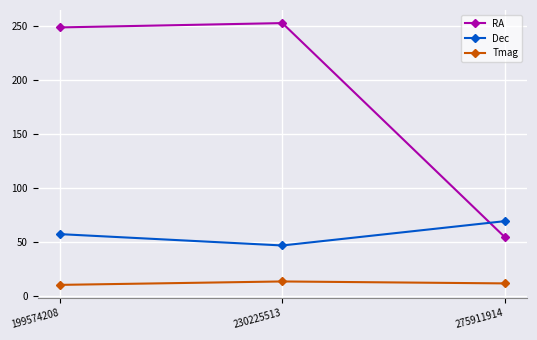

What is the smallest value displayed?

10.2